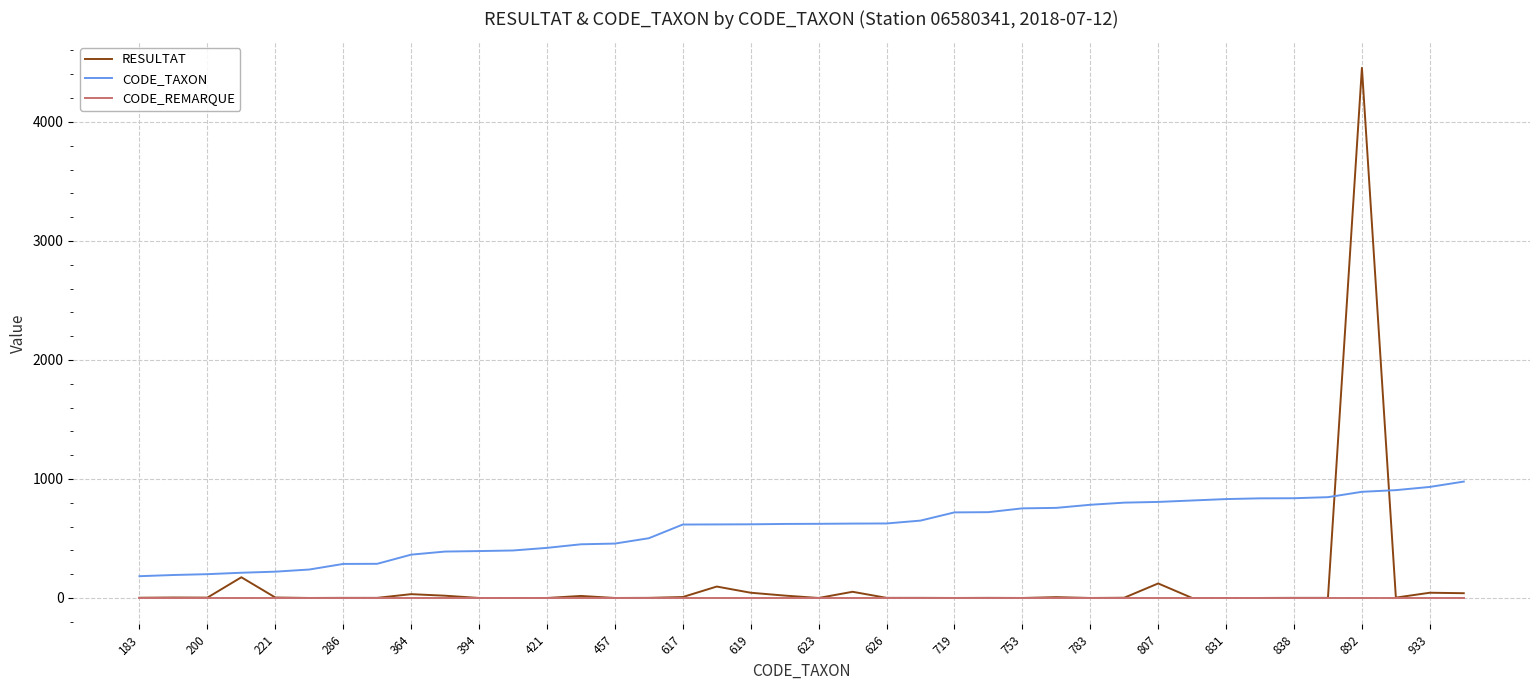

List the series in order of their overall mean, lowest first.

CODE_REMARQUE, RESULTAT, CODE_TAXON